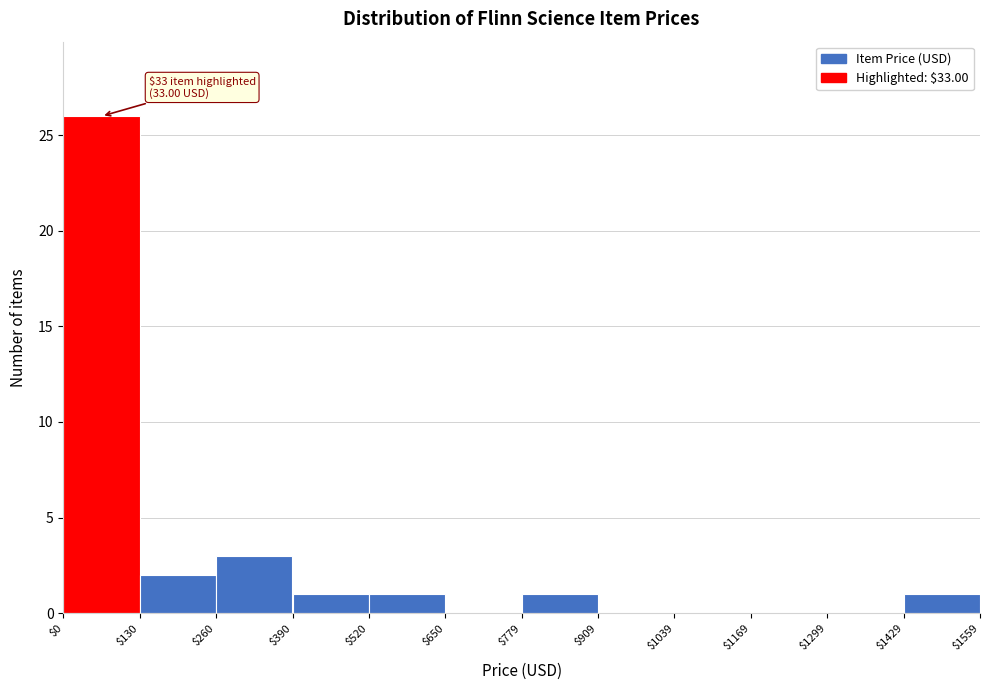

Over which range of the x-axis is the bar tallest?

$0 to $130